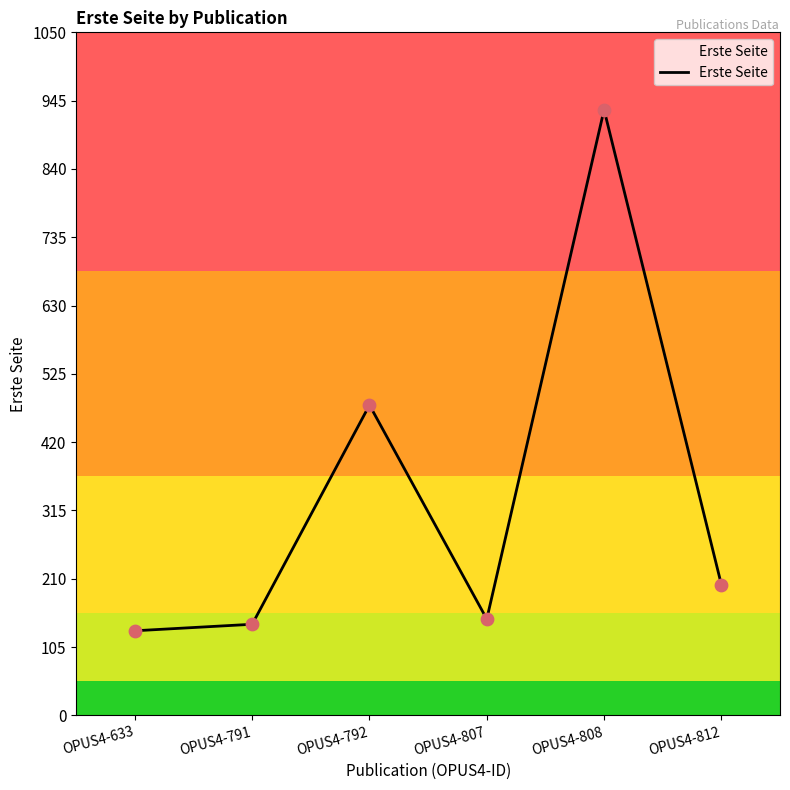

What is the change in value from OPUS4-633 to OPUS4-791?

+10